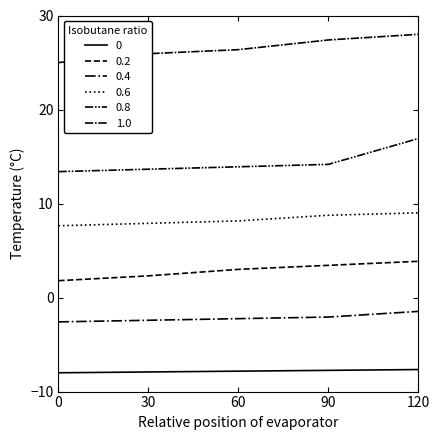

What is the lowest value of the 0.6 series?

7.6